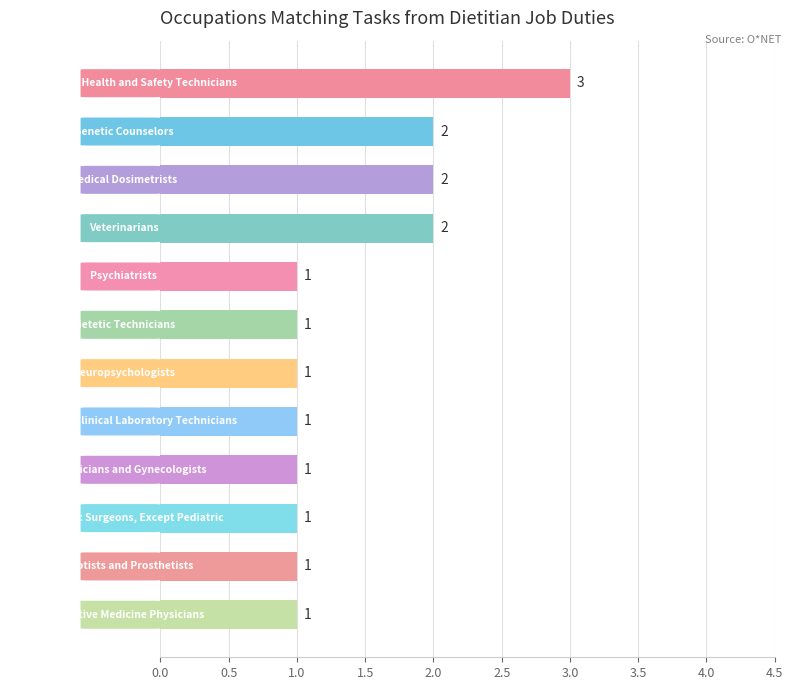

What is the value of the 8th bar from the top?

1